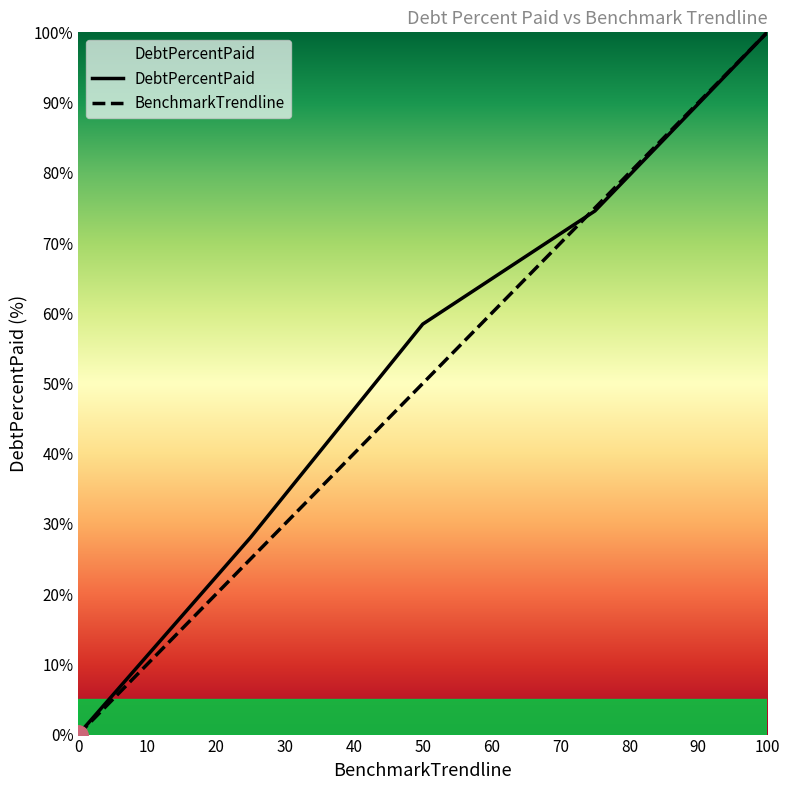

What is the greatest value displayed?

100.0